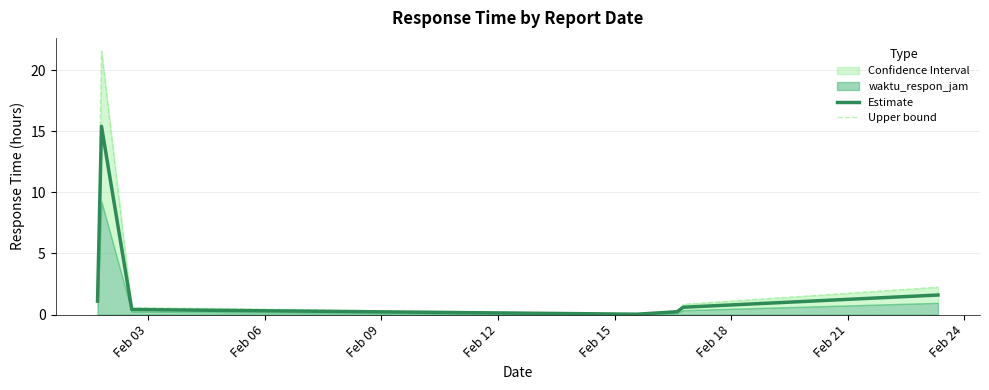

What is the sum of all Estimate values?

29.0